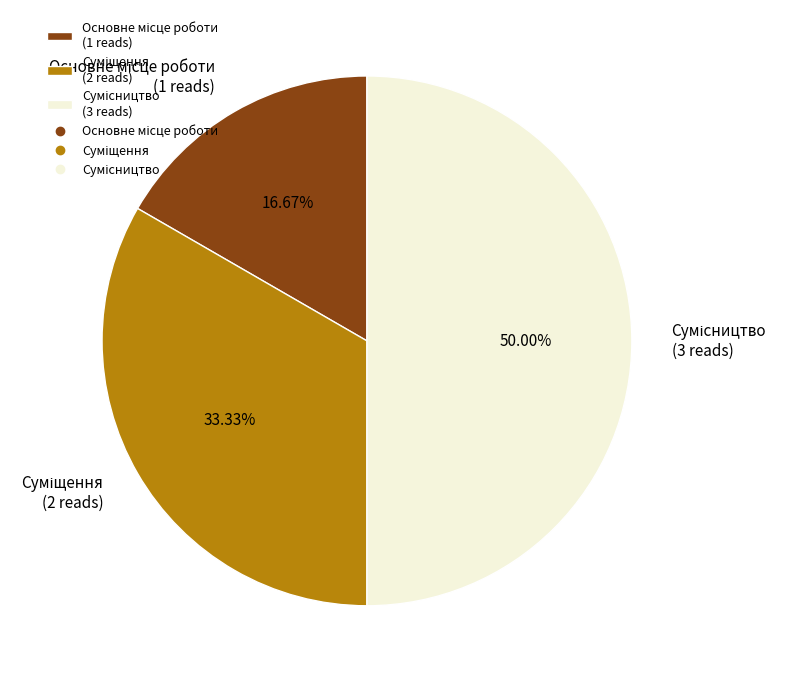

What is the change in value from Основне місце роботи to Сумісництво?

+2